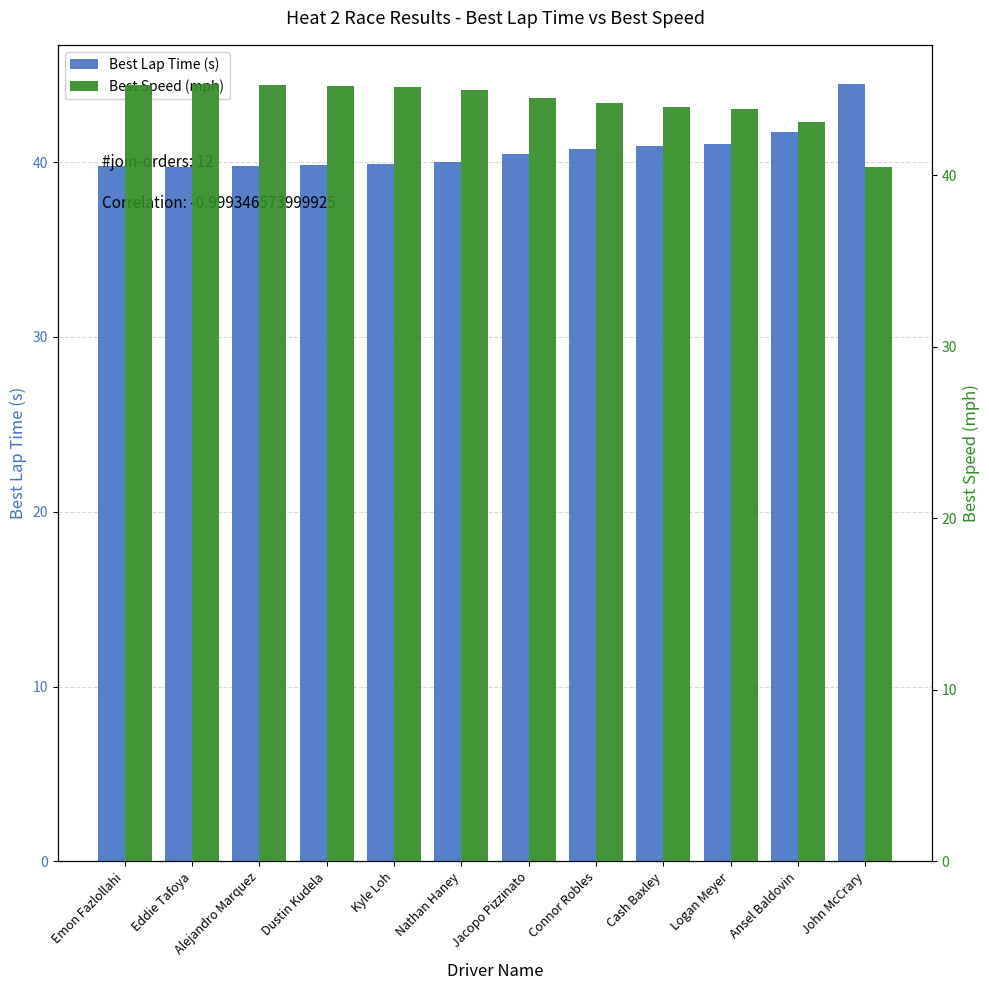

Is it true that Best Speed (mph) equals 40.5 at John McCrary?

True